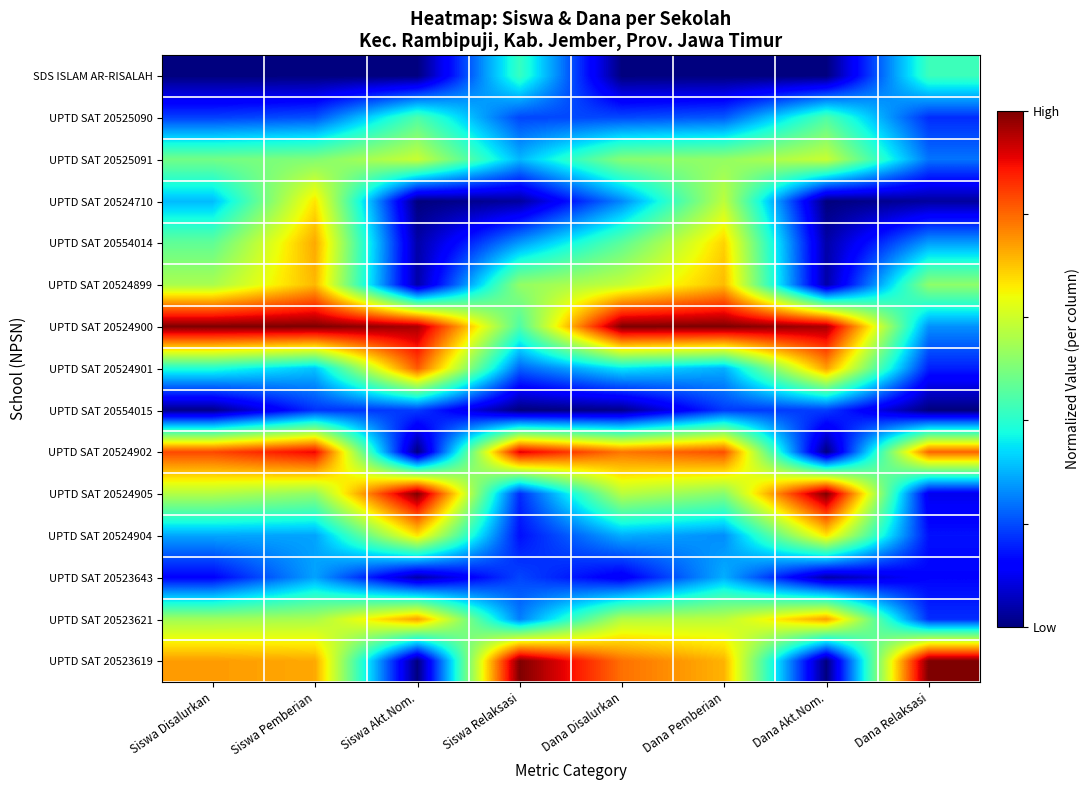

Reading left to right, extract all data points from this chart.

SDS ISLAM AR-RISALAH: Siswa Disalurkan=0.0	Siswa Pemberian=0.0	Siswa Akt.Nom.=0.0	Siswa Relaksasi=0.4	Dana Disalurkan=0.0	Dana Pemberian=0.0	Dana Akt.Nom.=0.0	Dana Relaksasi=0.4
UPTD SAT 20525090: Siswa Disalurkan=0.2	Siswa Pemberian=0.2	Siswa Akt.Nom.=0.4	Siswa Relaksasi=0.2	Dana Disalurkan=0.2	Dana Pemberian=0.2	Dana Akt.Nom.=0.4	Dana Relaksasi=0.2
UPTD SAT 20525091: Siswa Disalurkan=0.5	Siswa Pemberian=0.5	Siswa Akt.Nom.=0.6	Siswa Relaksasi=0.3	Dana Disalurkan=0.5	Dana Pemberian=0.5	Dana Akt.Nom.=0.6	Dana Relaksasi=0.2
UPTD SAT 20524710: Siswa Disalurkan=0.3	Siswa Pemberian=0.7	Siswa Akt.Nom.=0.0	Siswa Relaksasi=0.0	Dana Disalurkan=0.3	Dana Pemberian=0.6	Dana Akt.Nom.=0.0	Dana Relaksasi=0.0
UPTD SAT 20554014: Siswa Disalurkan=0.5	Siswa Pemberian=0.7	Siswa Akt.Nom.=0.0	Siswa Relaksasi=0.3	Dana Disalurkan=0.5	Dana Pemberian=0.7	Dana Akt.Nom.=0.0	Dana Relaksasi=0.3
UPTD SAT 20524899: Siswa Disalurkan=0.6	Siswa Pemberian=0.7	Siswa Akt.Nom.=0.0	Siswa Relaksasi=0.5	Dana Disalurkan=0.6	Dana Pemberian=0.7	Dana Akt.Nom.=0.0	Dana Relaksasi=0.5
UPTD SAT 20524900: Siswa Disalurkan=1.0	Siswa Pemberian=1.0	Siswa Akt.Nom.=1.0	Siswa Relaksasi=0.4	Dana Disalurkan=1.0	Dana Pemberian=1.0	Dana Akt.Nom.=1.0	Dana Relaksasi=0.3
UPTD SAT 20524901: Siswa Disalurkan=0.4	Siswa Pemberian=0.3	Siswa Akt.Nom.=0.8	Siswa Relaksasi=0.2	Dana Disalurkan=0.4	Dana Pemberian=0.3	Dana Akt.Nom.=0.7	Dana Relaksasi=0.2
UPTD SAT 20554015: Siswa Disalurkan=0.0	Siswa Pemberian=0.2	Siswa Akt.Nom.=0.2	Siswa Relaksasi=0.0	Dana Disalurkan=0.0	Dana Pemberian=0.2	Dana Akt.Nom.=0.2	Dana Relaksasi=0.0
UPTD SAT 20524902: Siswa Disalurkan=0.8	Siswa Pemberian=0.9	Siswa Akt.Nom.=0.0	Siswa Relaksasi=0.9	Dana Disalurkan=0.8	Dana Pemberian=0.8	Dana Akt.Nom.=0.0	Dana Relaksasi=0.8
UPTD SAT 20524905: Siswa Disalurkan=0.6	Siswa Pemberian=0.5	Siswa Akt.Nom.=1.0	Siswa Relaksasi=0.2	Dana Disalurkan=0.6	Dana Pemberian=0.5	Dana Akt.Nom.=1.0	Dana Relaksasi=0.1
UPTD SAT 20524904: Siswa Disalurkan=0.3	Siswa Pemberian=0.3	Siswa Akt.Nom.=0.7	Siswa Relaksasi=0.1	Dana Disalurkan=0.3	Dana Pemberian=0.3	Dana Akt.Nom.=0.7	Dana Relaksasi=0.1
UPTD SAT 20523643: Siswa Disalurkan=0.1	Siswa Pemberian=0.3	Siswa Akt.Nom.=0.0	Siswa Relaksasi=0.2	Dana Disalurkan=0.1	Dana Pemberian=0.3	Dana Akt.Nom.=0.0	Dana Relaksasi=0.1
UPTD SAT 20523621: Siswa Disalurkan=0.5	Siswa Pemberian=0.6	Siswa Akt.Nom.=0.7	Siswa Relaksasi=0.2	Dana Disalurkan=0.6	Dana Pemberian=0.6	Dana Akt.Nom.=0.7	Dana Relaksasi=0.2
UPTD SAT 20523619: Siswa Disalurkan=0.7	Siswa Pemberian=0.7	Siswa Akt.Nom.=0.0	Siswa Relaksasi=1.0	Dana Disalurkan=0.8	Dana Pemberian=0.7	Dana Akt.Nom.=0.0	Dana Relaksasi=1.0